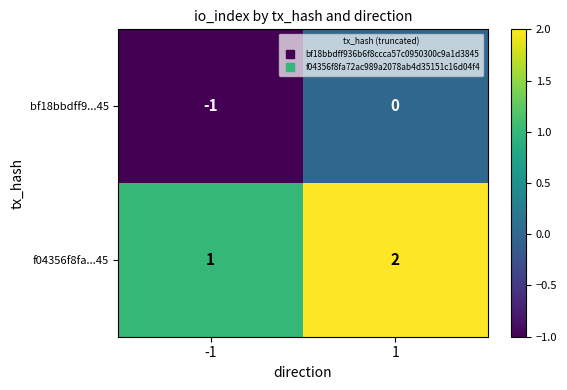

Count the number of data series in this chart.

2